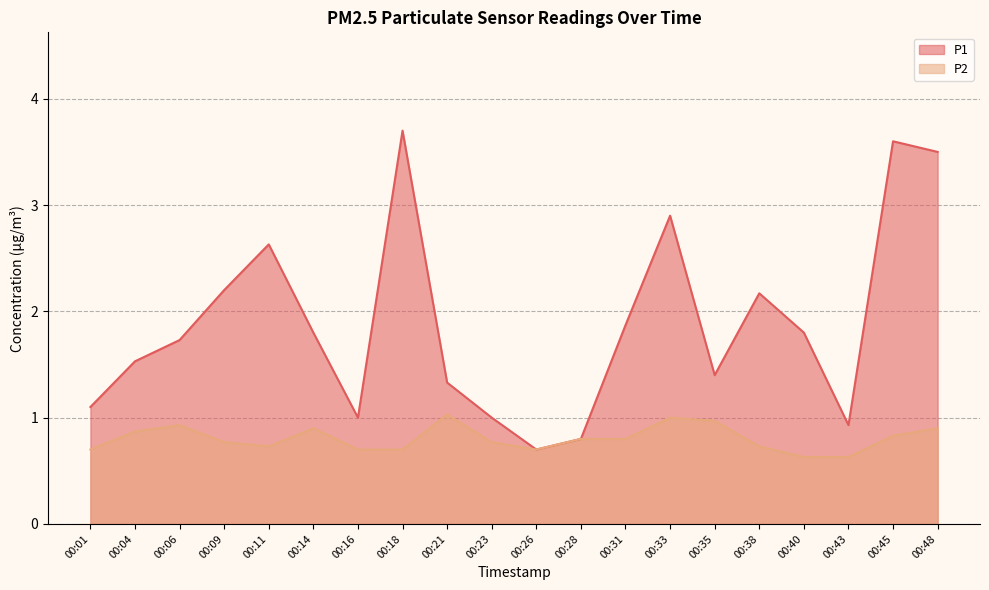

List the series in order of their peak value, lowest first.

P2, P1